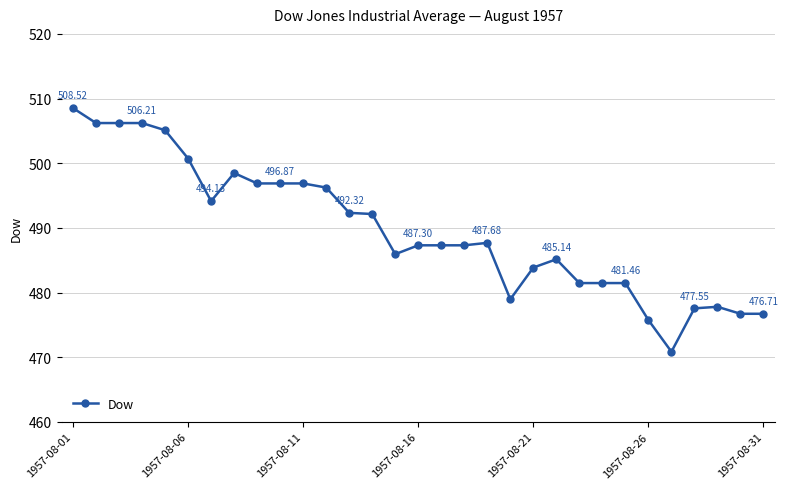

True or false: there are more than 0 points higher than both neighbors.

True